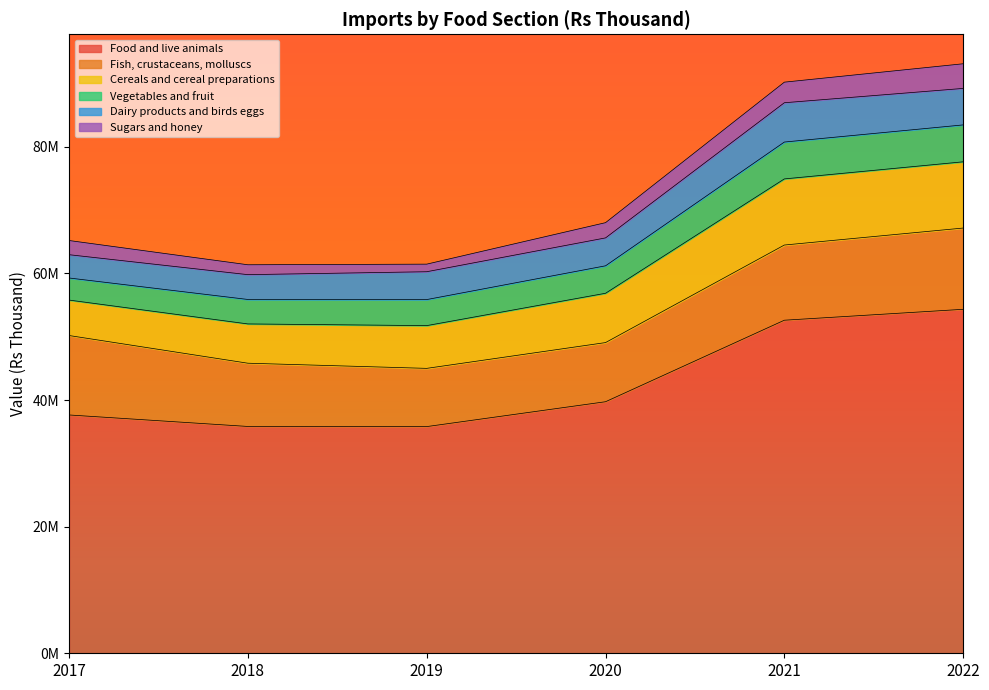

How many data points does each series have?

6